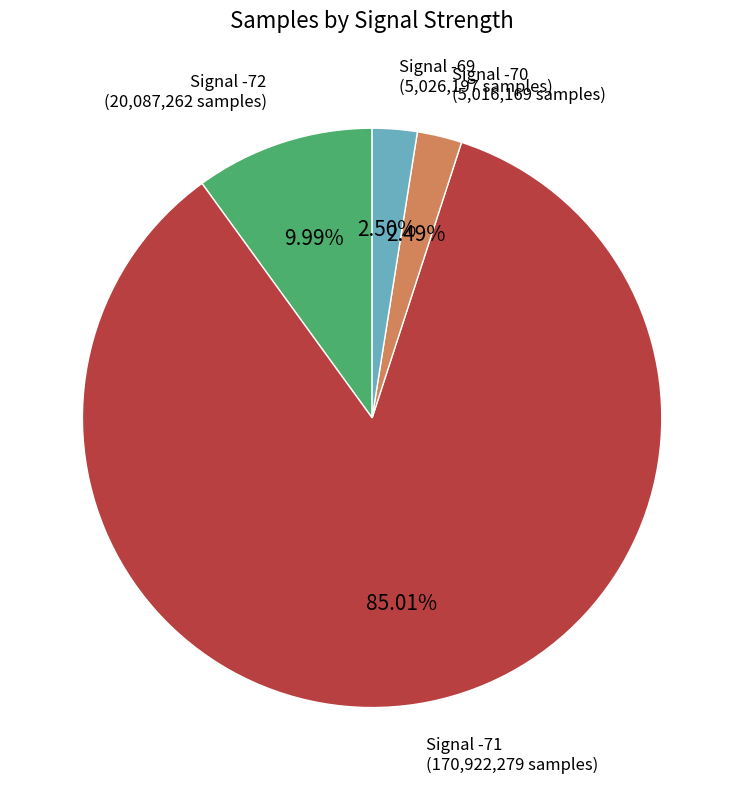

Does any single category account for the majority?

Yes